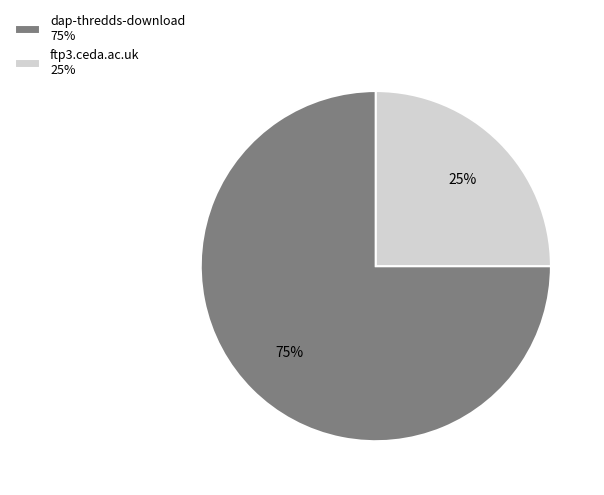

To the nearest percent, what is the difference between the dap-thredds-download and ftp3.ceda.ac.uk slice percentages?

50%